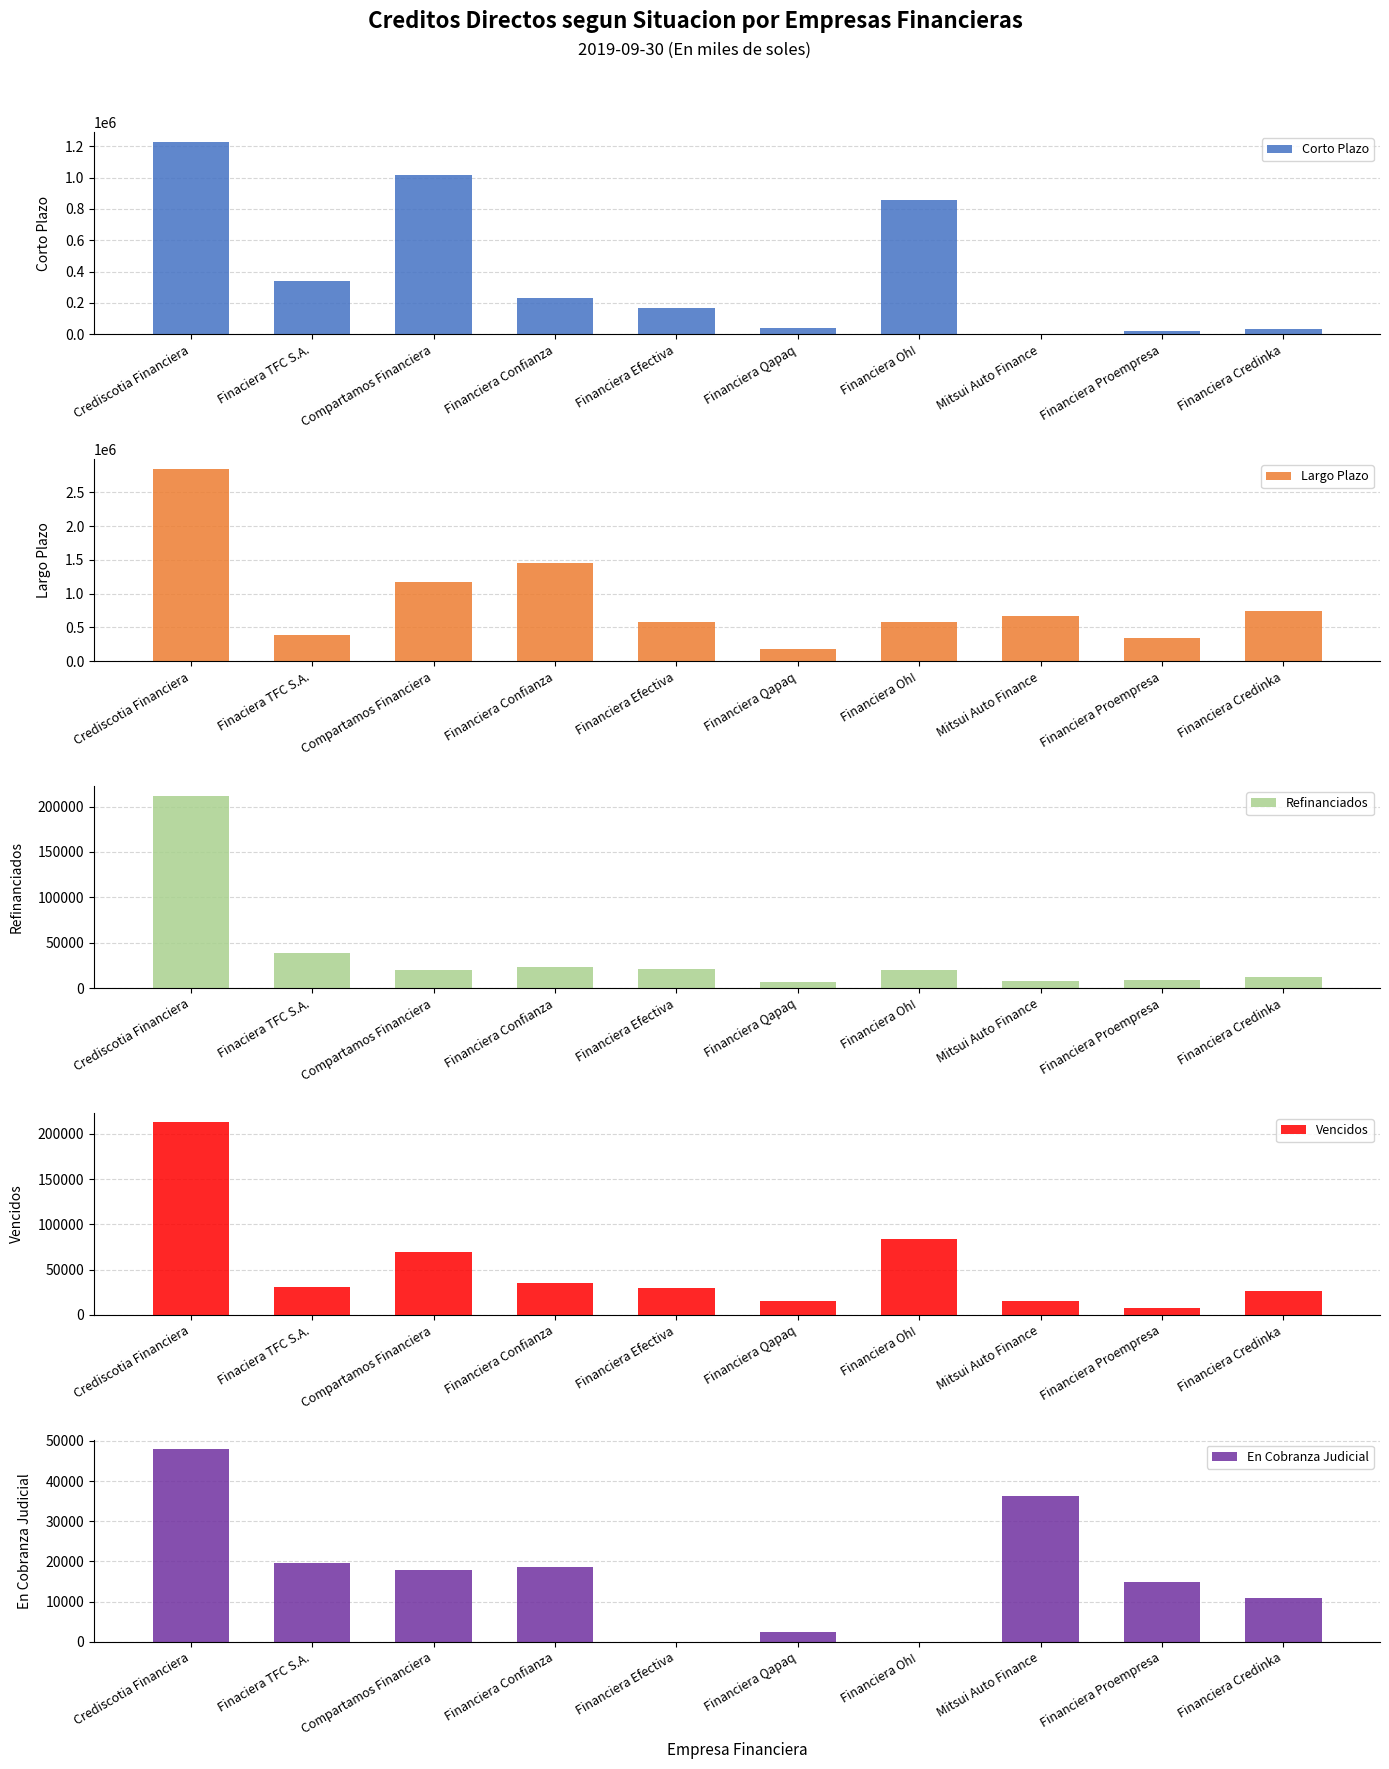

How many data points in Vencidos are above 31192?

5